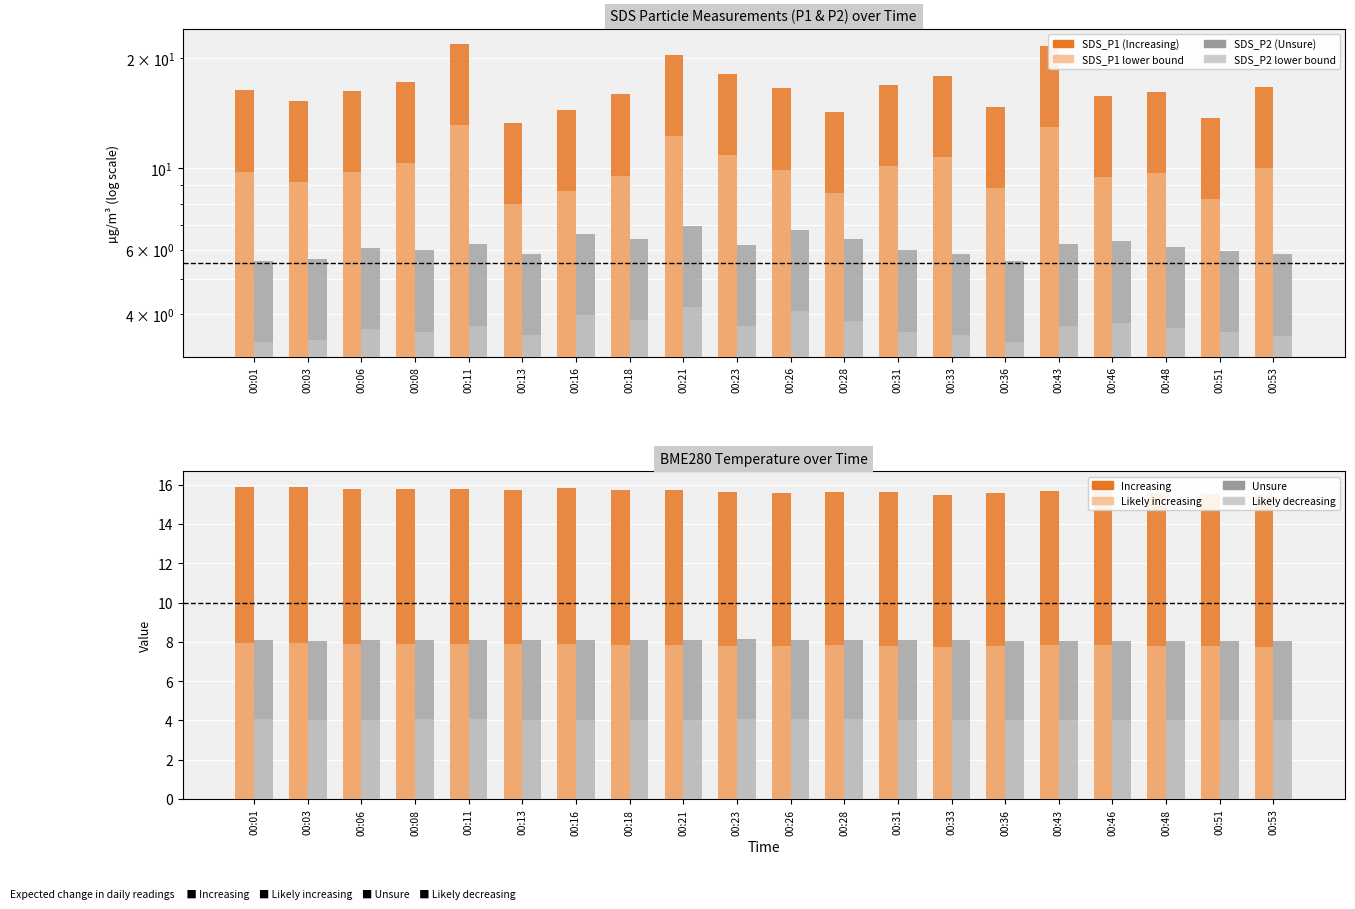

At which label does SDS_P2 first exceed 6?

00:06